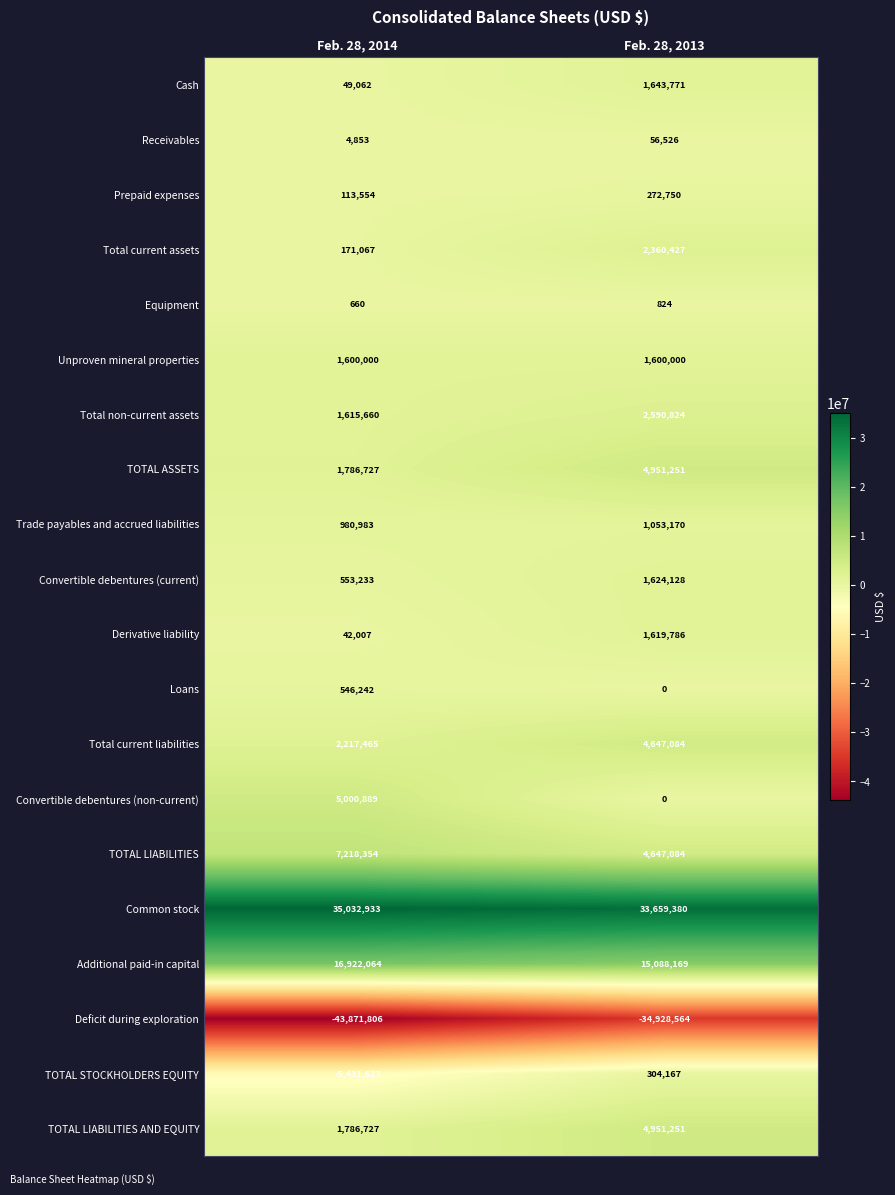

Read the Trade payables and accrued liabilities value at Feb. 28, 2014.

980983